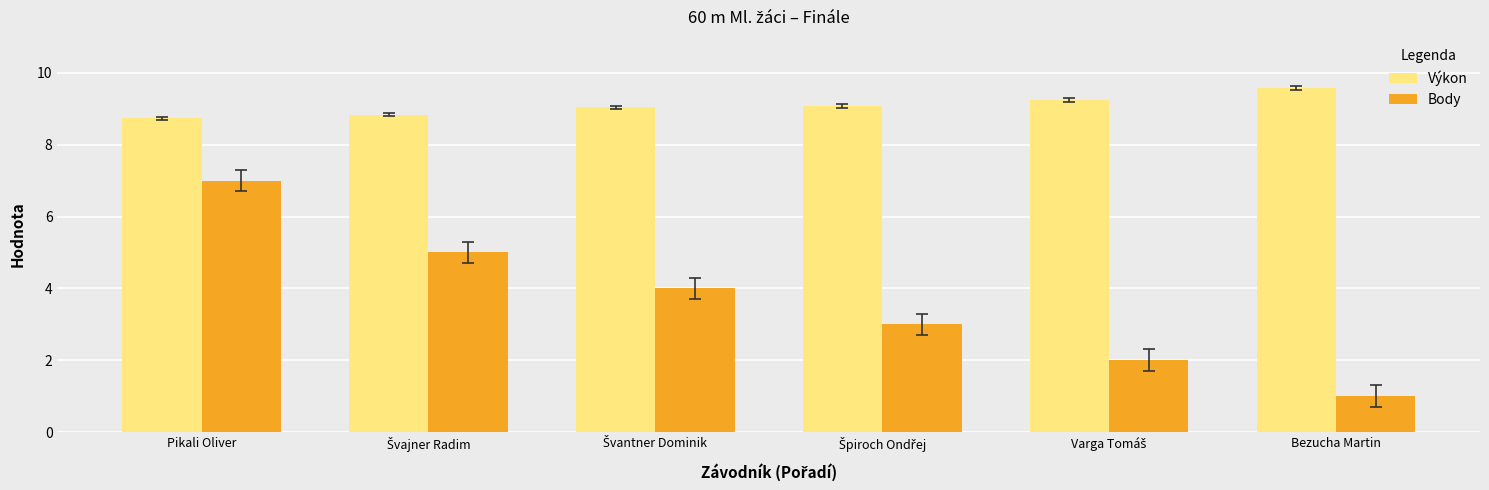

Which series has the largest total across all categories?

Výkon